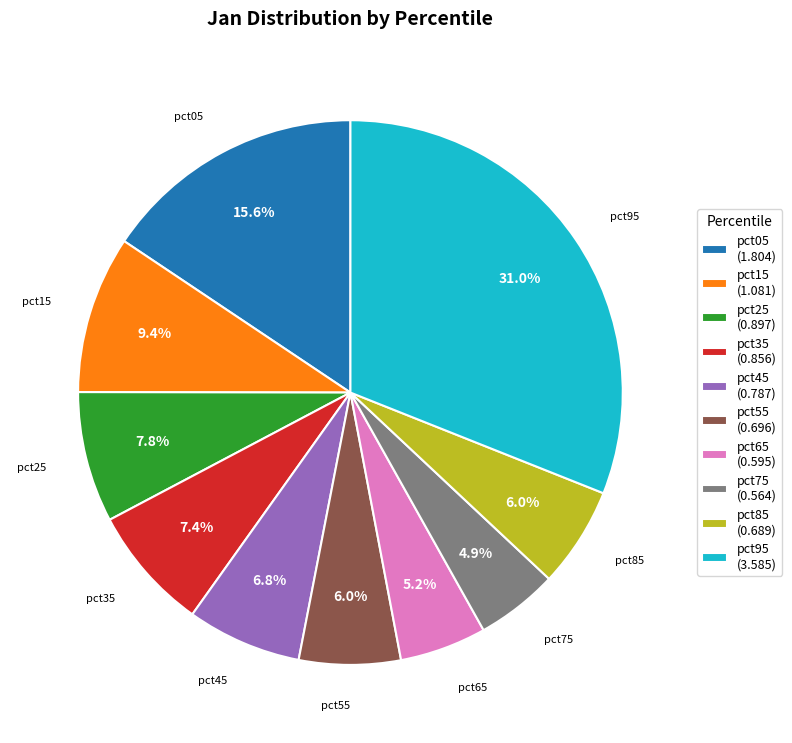

Between pct45 (0.787) and pct15 (1.081), which is larger?

pct15 (1.081)